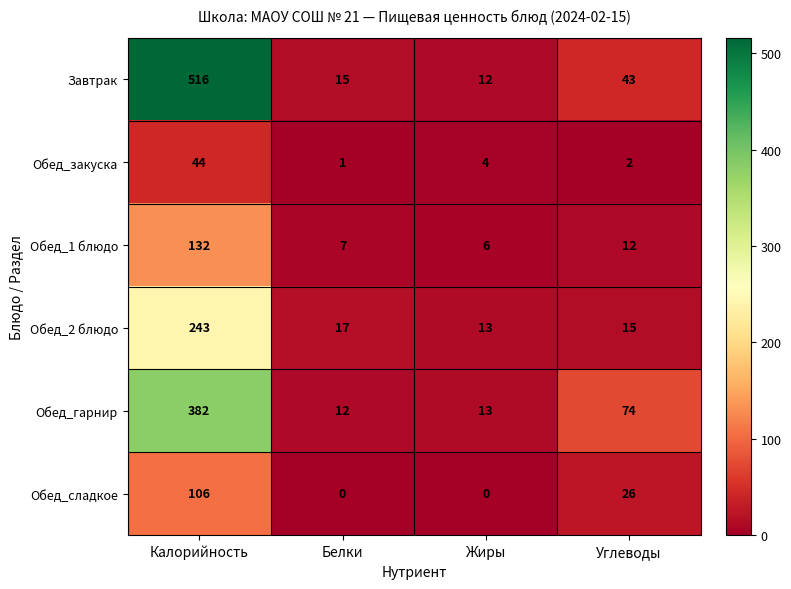

Where is Обед_2 блюдо nearest to the value 128?

Белки